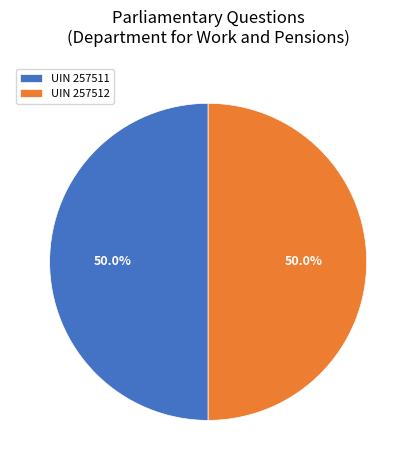

What is the ratio of the value at UIN 257511 to the value at UIN 257512?

1.0